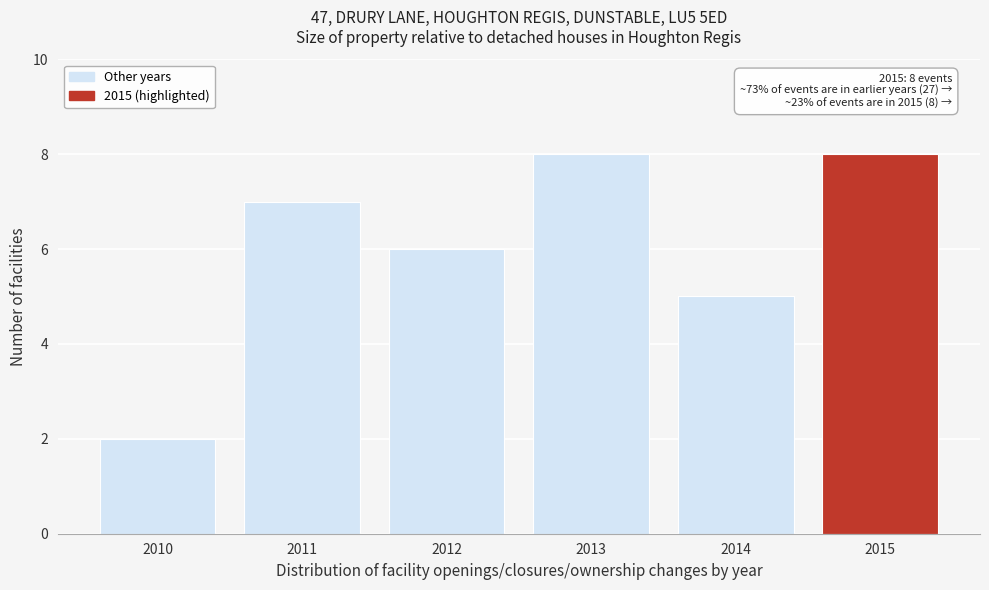

Reading right to left, list all the values displayed in this chart.

8	5	8	6	7	2